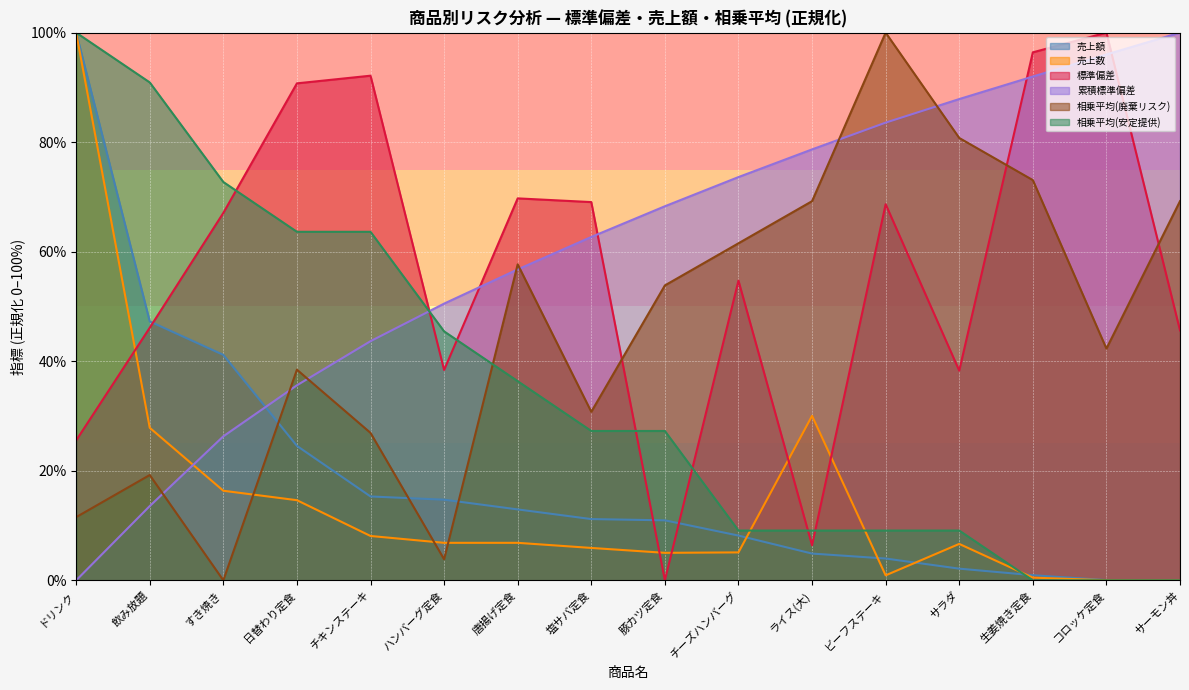

List the labels in order of 売上数 value, smallest first.

サーモン丼, コロッケ定食, 生姜焼き定食, ビーフステーキ, 豚カツ定食, チーズハンバーグ, 塩サバ定食, サラダ, ハンバーグ定食, 唐揚げ定食, チキンステーキ, 日替わり定食, すき焼き, 飲み放題, ライス(大), ドリンク